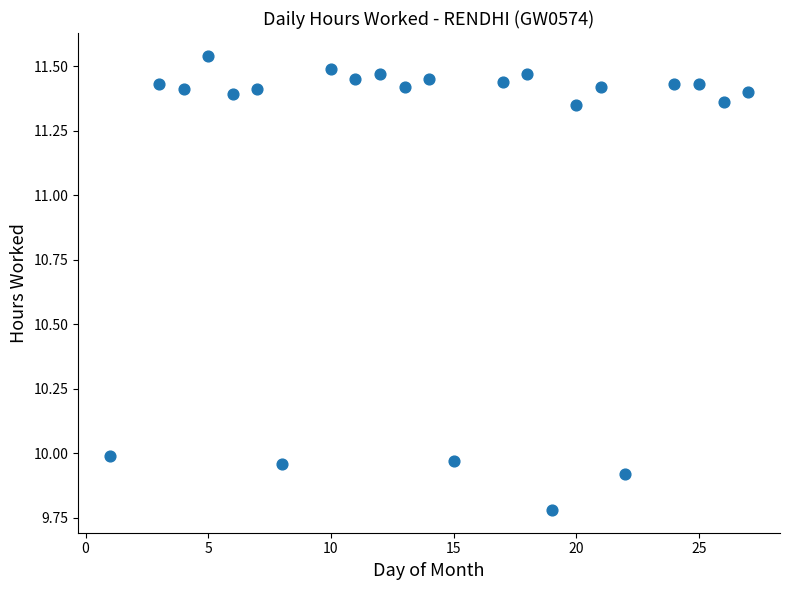

What is the range of Y values (max minus min)?

1.8